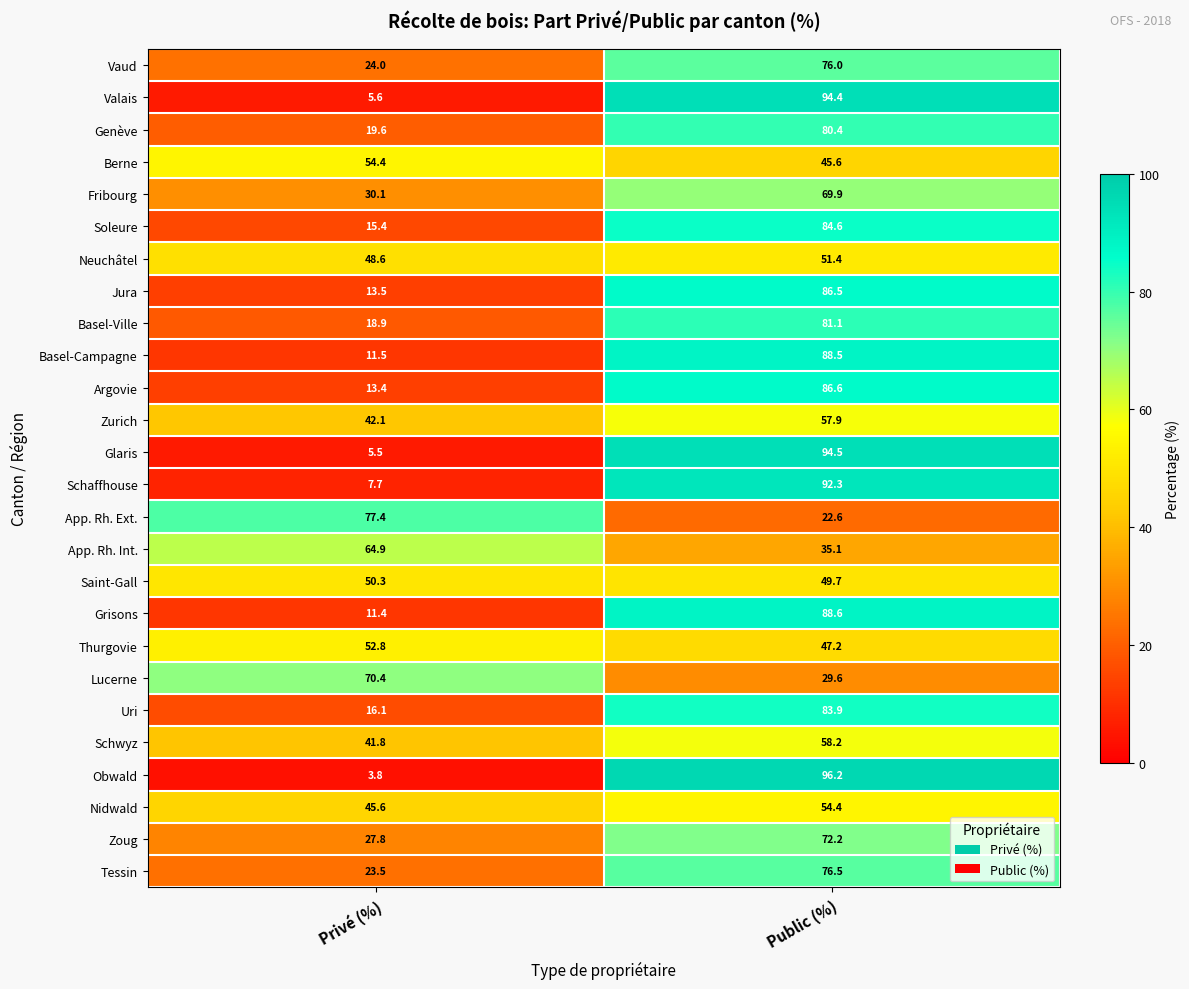

Where is Fribourg nearest to the value 50?

Privé (%)